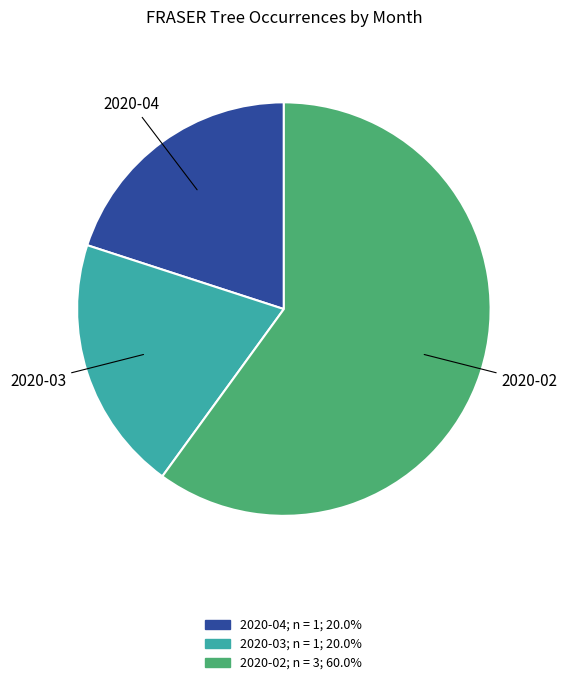

Does any single category account for the majority?

Yes